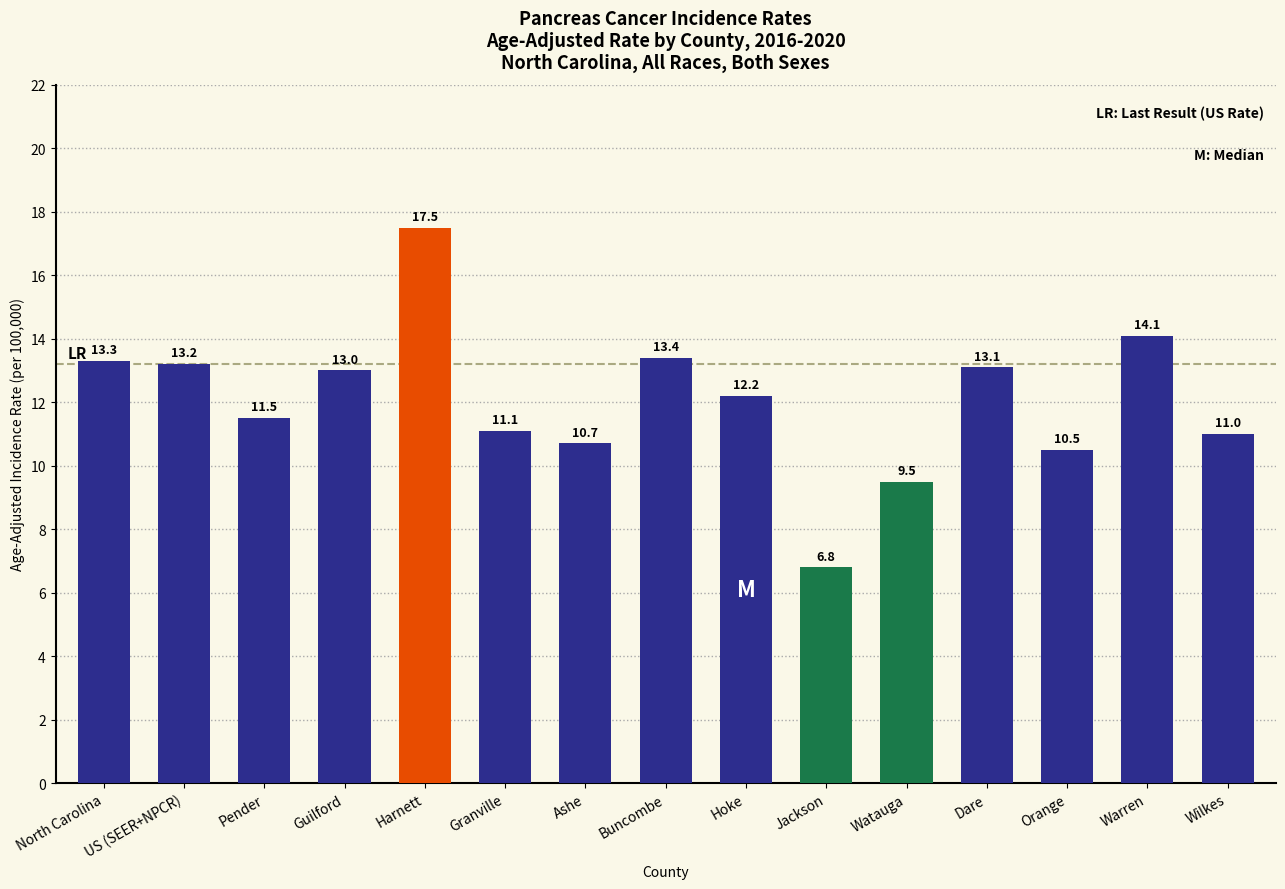

What is the value of the 10th bar from the left?

6.8